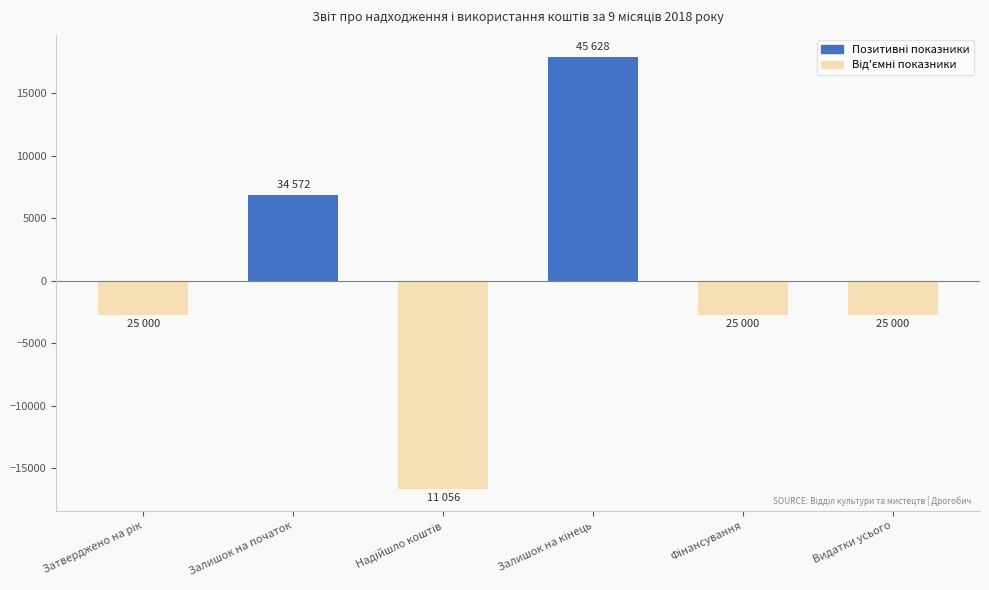

What is the maximum value shown in the chart?

17919.3